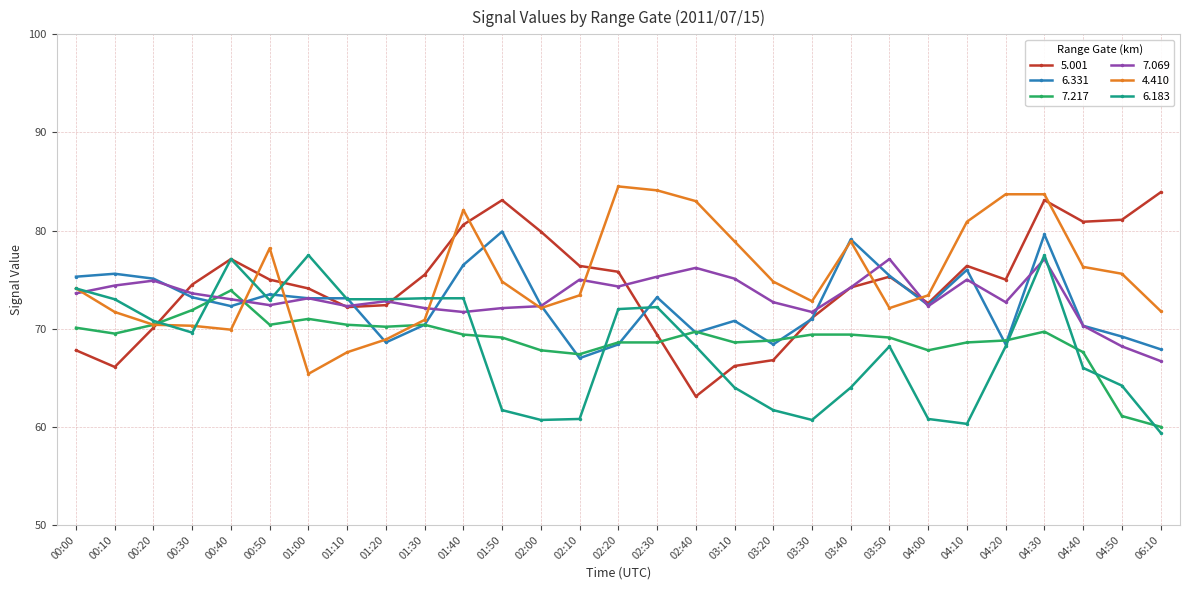

What is the greatest value displayed?

84.5